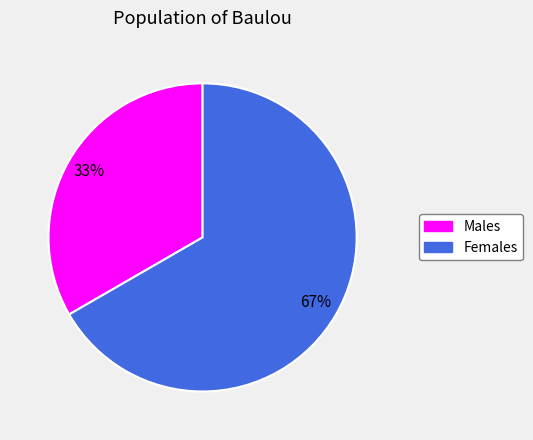

Count the number of slices in the pie.

2